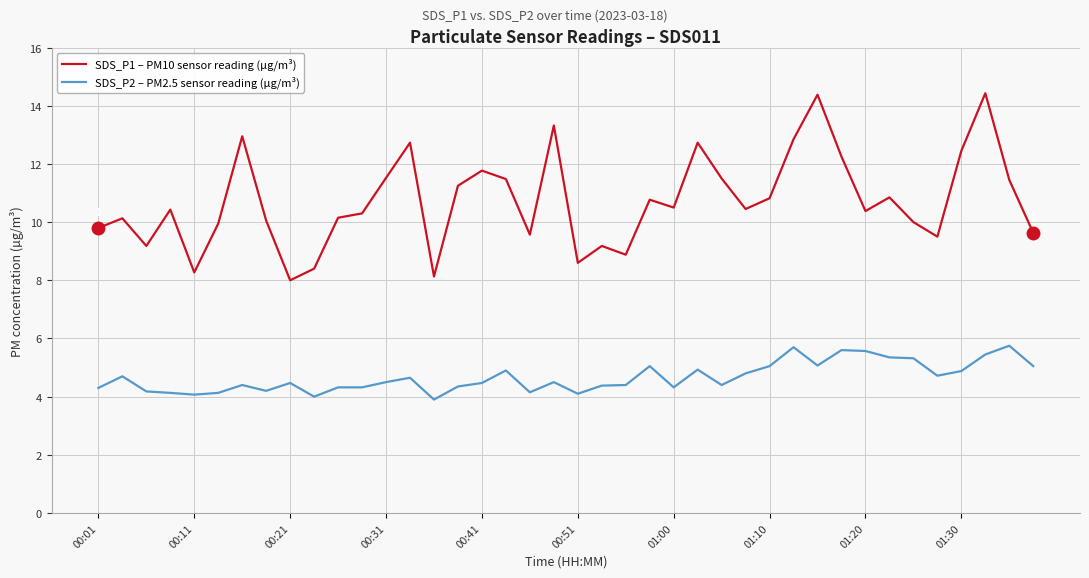

True or false: SDS_P1 – PM10 sensor reading (µg/m³) and SDS_P2 – PM2.5 sensor reading (µg/m³) cross at least once.

False